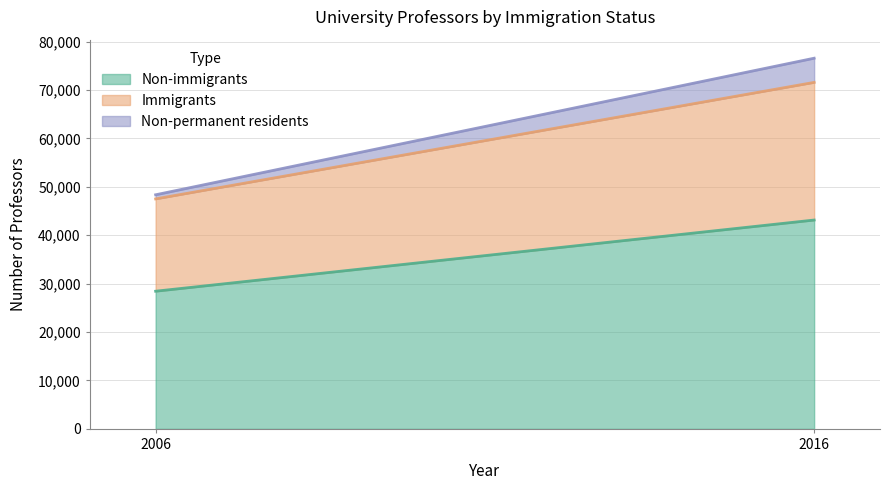

Reading right to left, extract all data points from this chart.

Non-immigrants: 43130	28430
Immigrants: 28430	19065
Non-permanent residents: 4995	850